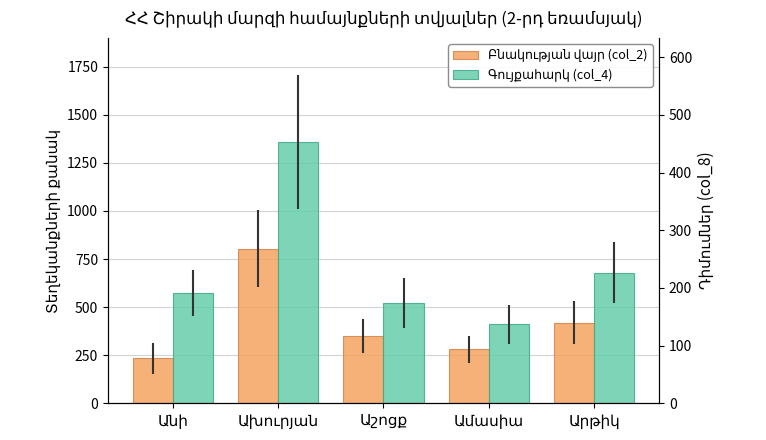

Reading right to left, transcribe all the data shown in this chart.

Բնակության վայր (col_2): Արթիկ=420	Ամասիա=280	Աշոցք=350	Ախուրյան=803	Անի=233
Գույքահարկ (col_4): Արթիկ=680	Ամասիա=410	Աշոցք=520	Ախուրյան=1359	Անի=575